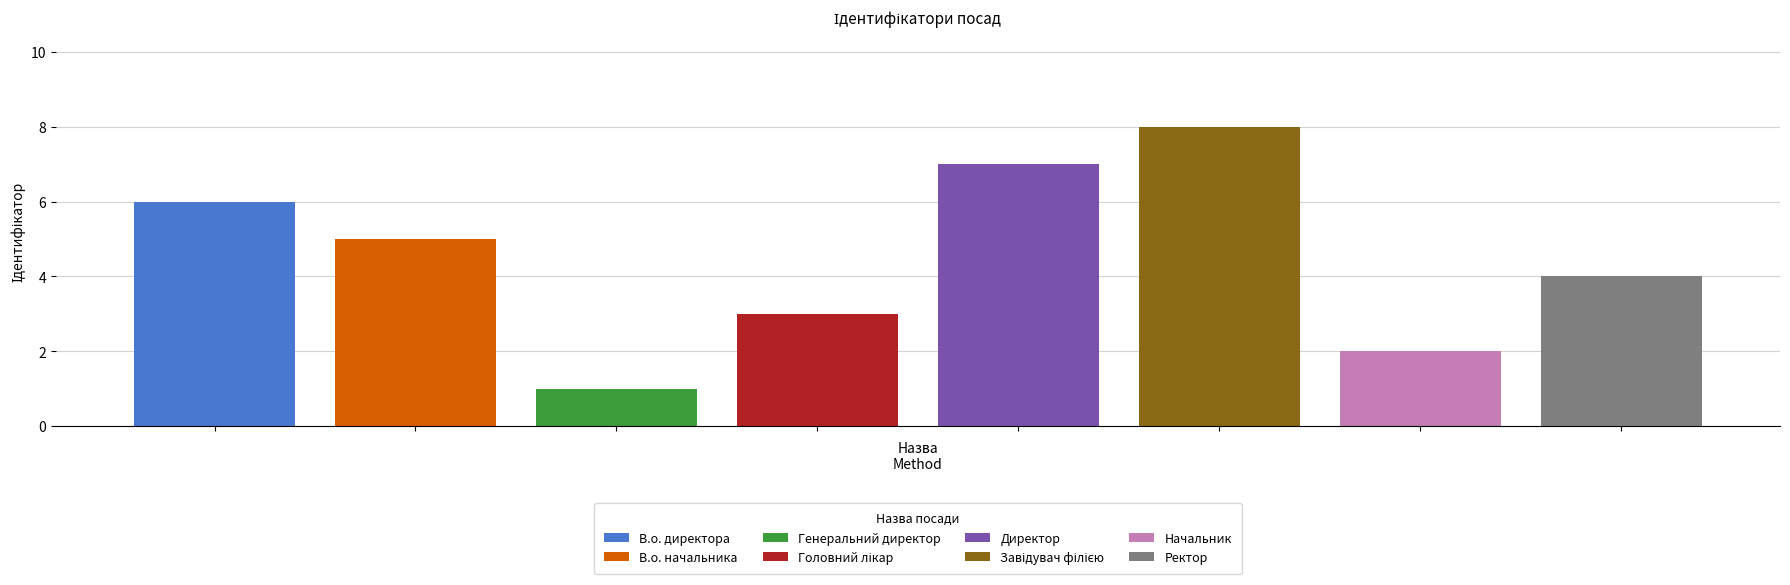

List the labels in order of value, largest first.

Завідувач філією, Директор, В.о. директора, В.о. начальника, Ректор, Головний лікар, Начальник, Генеральний директор